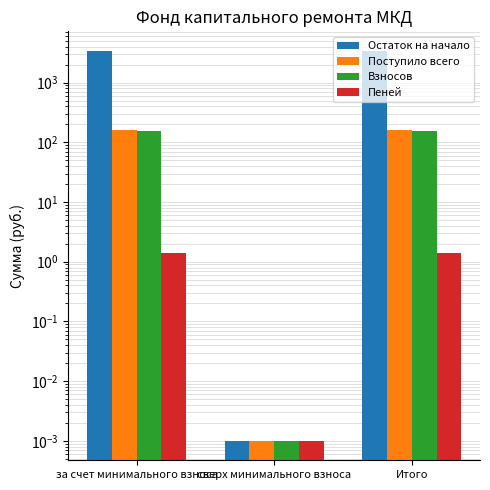

True or false: Остаток на начало has a value of 823.7 at за счет минимального взноса.

False